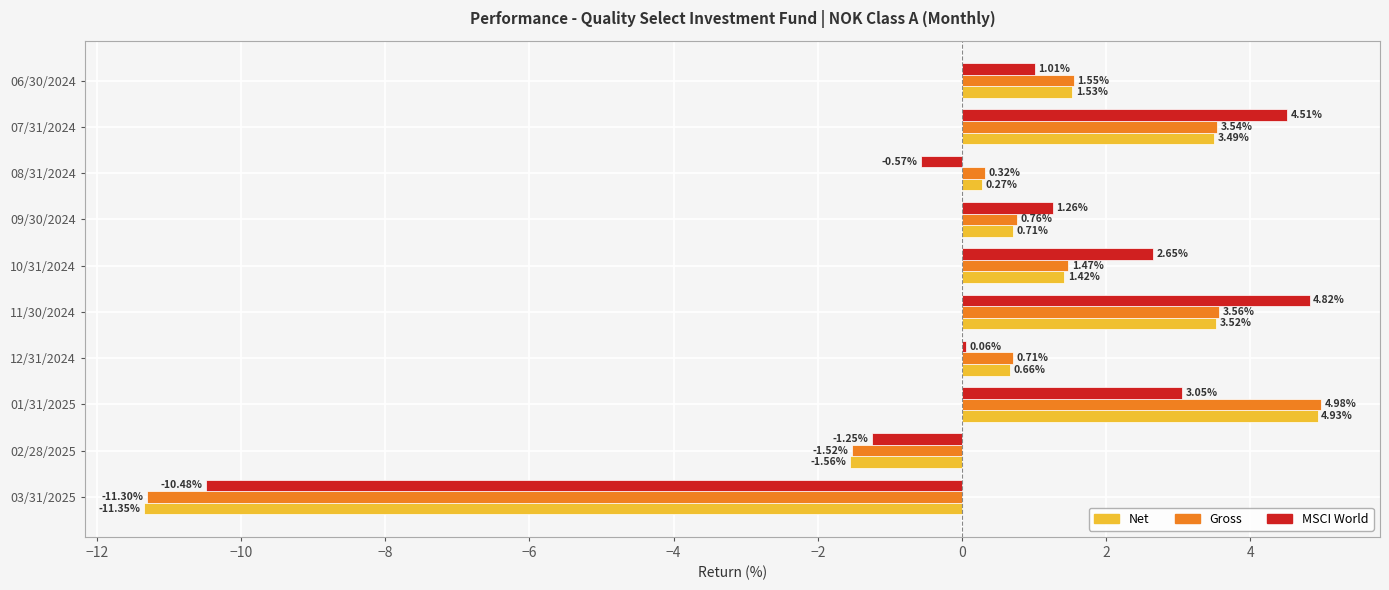

What are all the series names shown in the legend?

Net, Gross, MSCI World